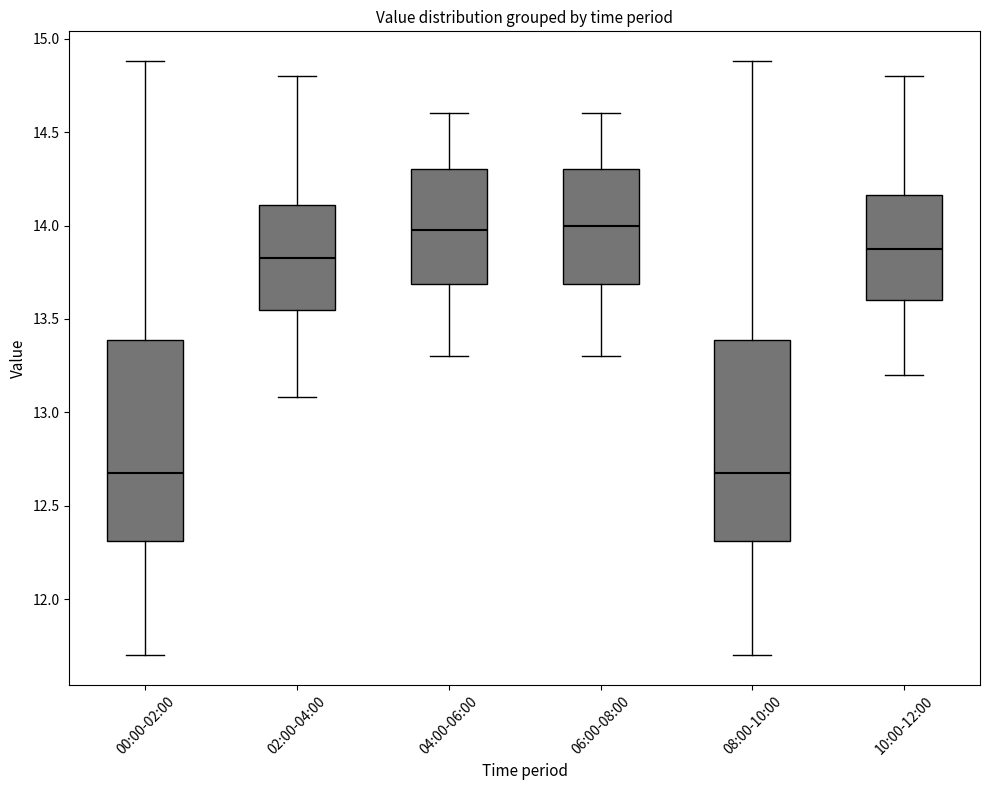

Reading left to right, transcribe this box plot: for each box, give where its median line is, the range the box spans, and where its two whiskers end, as read against the y-axis. The values are not printed on the chart, so give them approximately, as read against the axis.

00:00-02:00: median 12.70, box 12.30 to 13.40, whiskers 11.70 to 14.90
02:00-04:00: median 13.85, box 13.55 to 14.10, whiskers 13.10 to 14.80
04:00-06:00: median 14.00, box 13.70 to 14.30, whiskers 13.30 to 14.60
06:00-08:00: median 14.00, box 13.70 to 14.30, whiskers 13.30 to 14.60
08:00-10:00: median 12.70, box 12.30 to 13.40, whiskers 11.70 to 14.90
10:00-12:00: median 13.90, box 13.60 to 14.15, whiskers 13.20 to 14.80